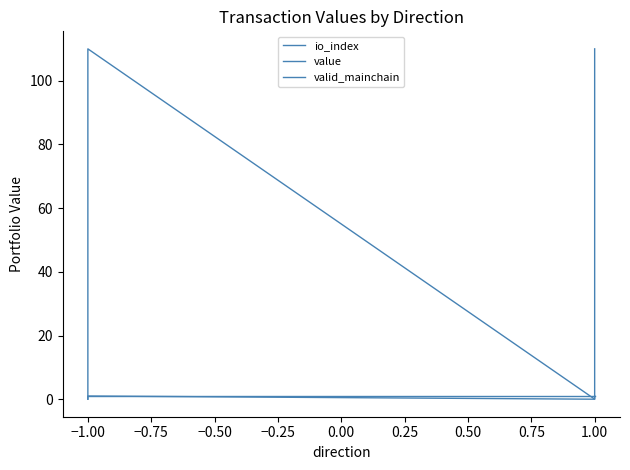

Rank the series at −1.00 from highest to lowest value.

value, io_index, valid_mainchain